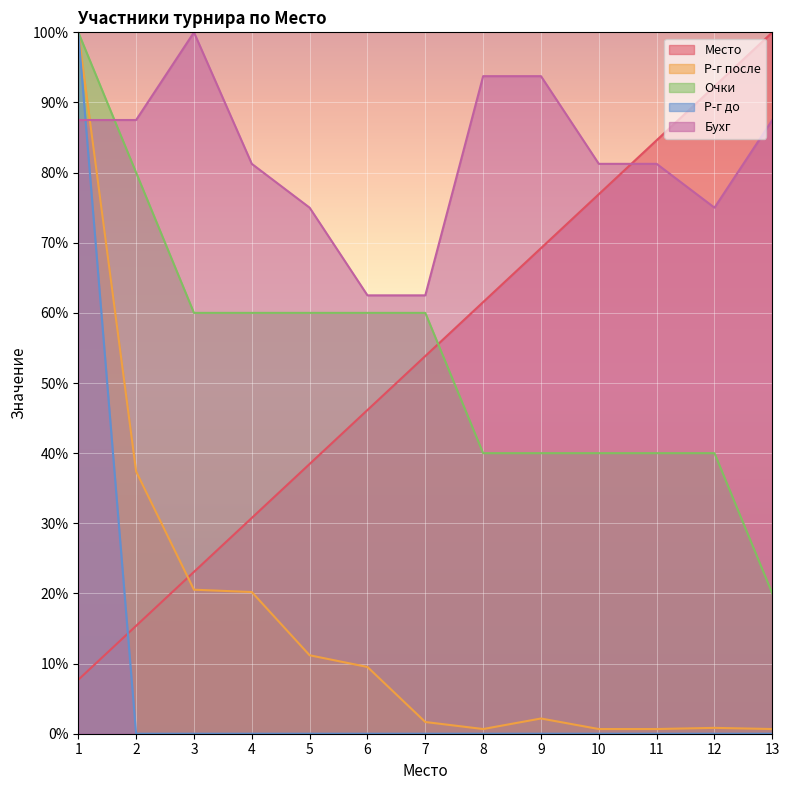

Is the value of Р-г после at 8 greater than the value of Р-г до at 10?

Yes